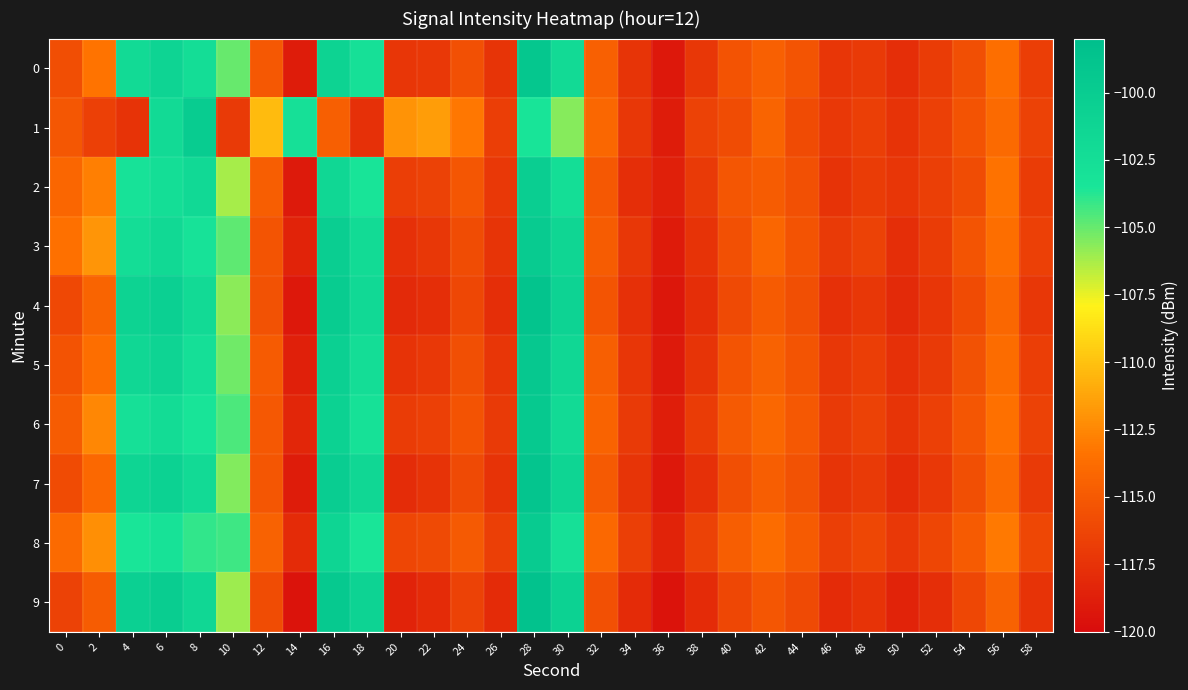

At 40, list the series in order from smallest to largest.

9, 4, 1, 7, 3, 0, 5, 2, 6, 8